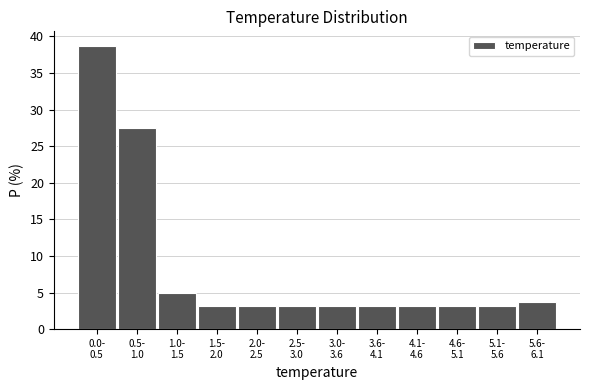

Reading right to left, list all the values displayed in this chart.

3.8	3.1	3.1	3.1	3.1	3.1	3.1	3.1	3.1	5.0	27.5	38.8